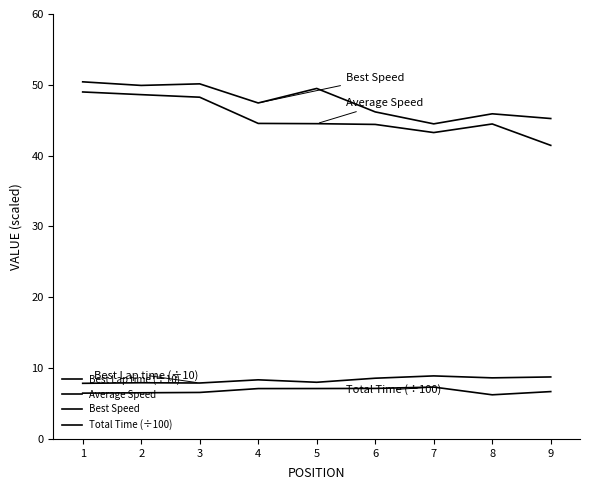

How many lines are shown in the chart?

4